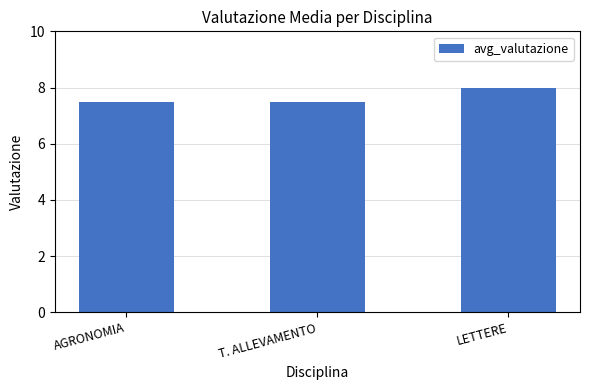

Are the bars horizontal?

No